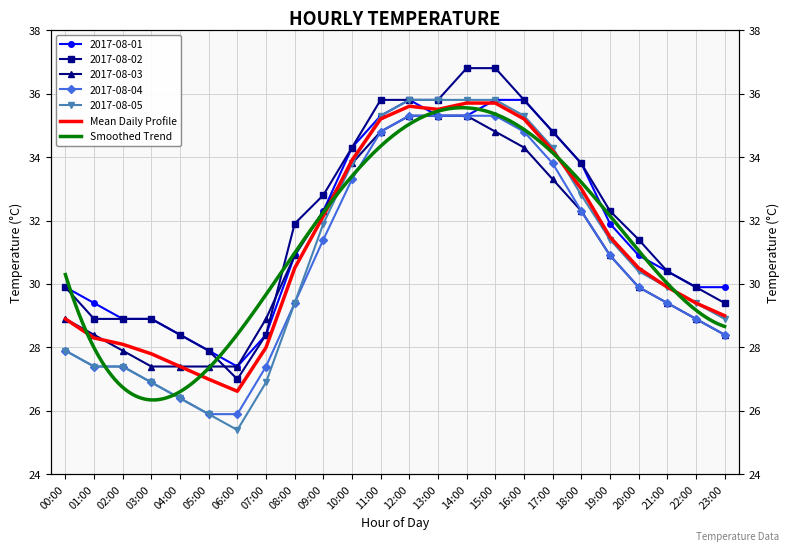

Which series has the widest spread of values?

2017-08-05